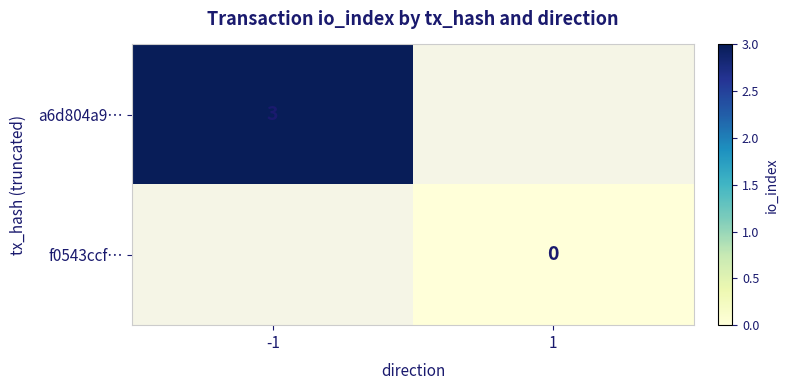

Is it true that a6d804a9… equals 3 at -1?

True